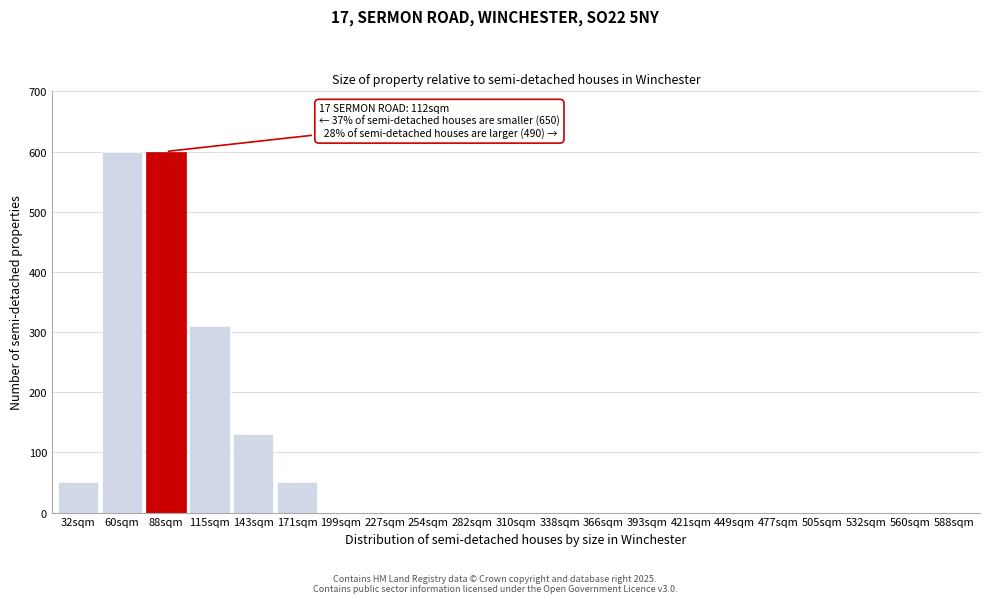

Reading left to right, transcribe all the data shown in this chart.

32sqm=50	60sqm=600	88sqm=600	115sqm=310	143sqm=130	171sqm=50	199sqm=0	227sqm=0	254sqm=0	282sqm=0	310sqm=0	338sqm=0	366sqm=0	393sqm=0	421sqm=0	449sqm=0	477sqm=0	505sqm=0	532sqm=0	560sqm=0	588sqm=0